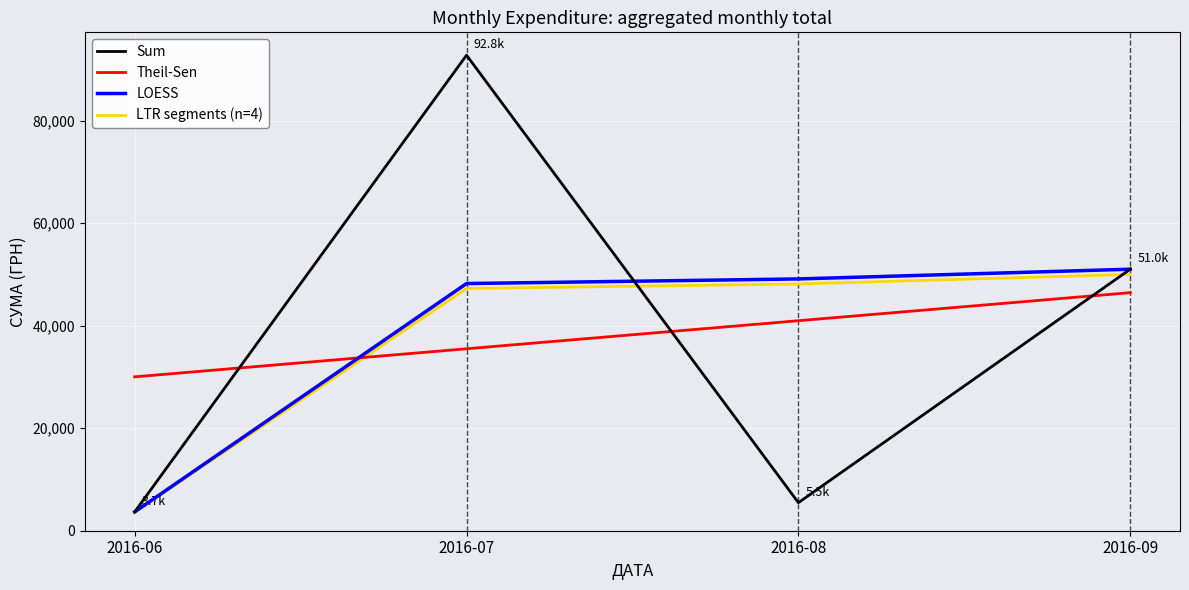

True or false: Theil-Sen and LTR segments (n=4) cross at least once.

True